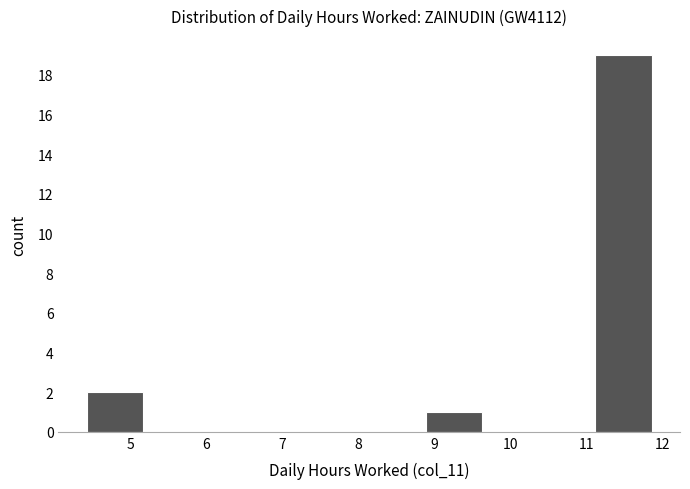

Reading left to right, list every bar in this chart as the range it spans on the x-axis followed by its height. Neither the bar edges nor the heights are printed on the chart, so give them approximately, as read against the axes.

4.4 to 5.2: 2
5.2 to 5.9: 0
5.9 to 6.7: 0
6.7 to 7.4: 0
7.4 to 8.1: 0
8.1 to 8.9: 0
8.9 to 9.6: 1
9.6 to 10.4: 0
10.4 to 11.1: 0
11.1 to 11.9: 19